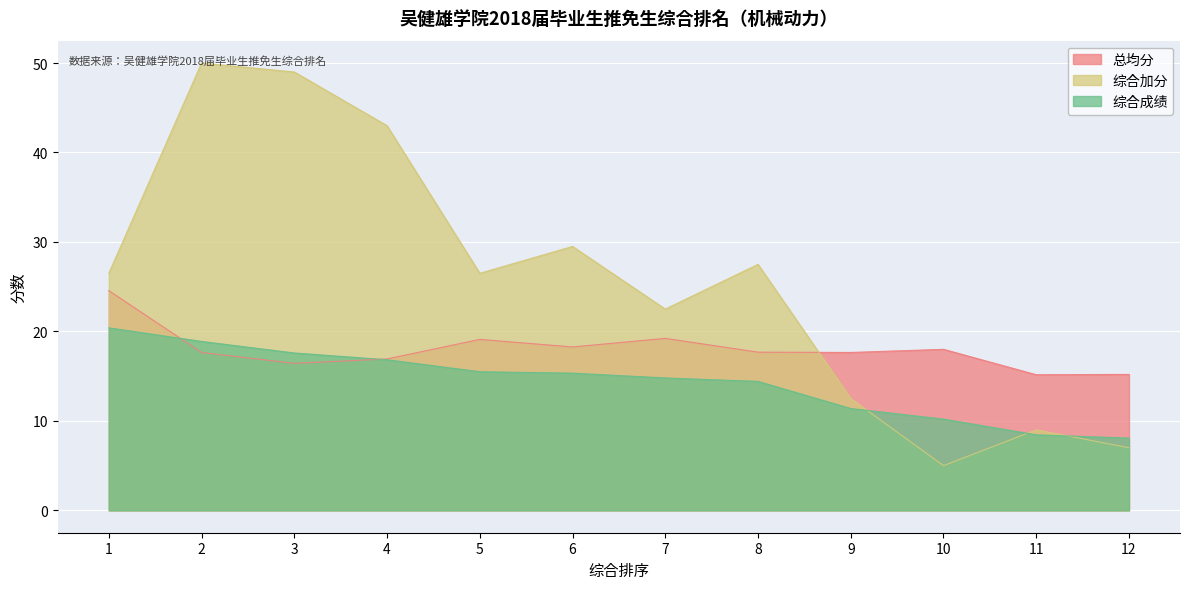

True or false: 总均分 and 综合加分 intersect in this chart.

True